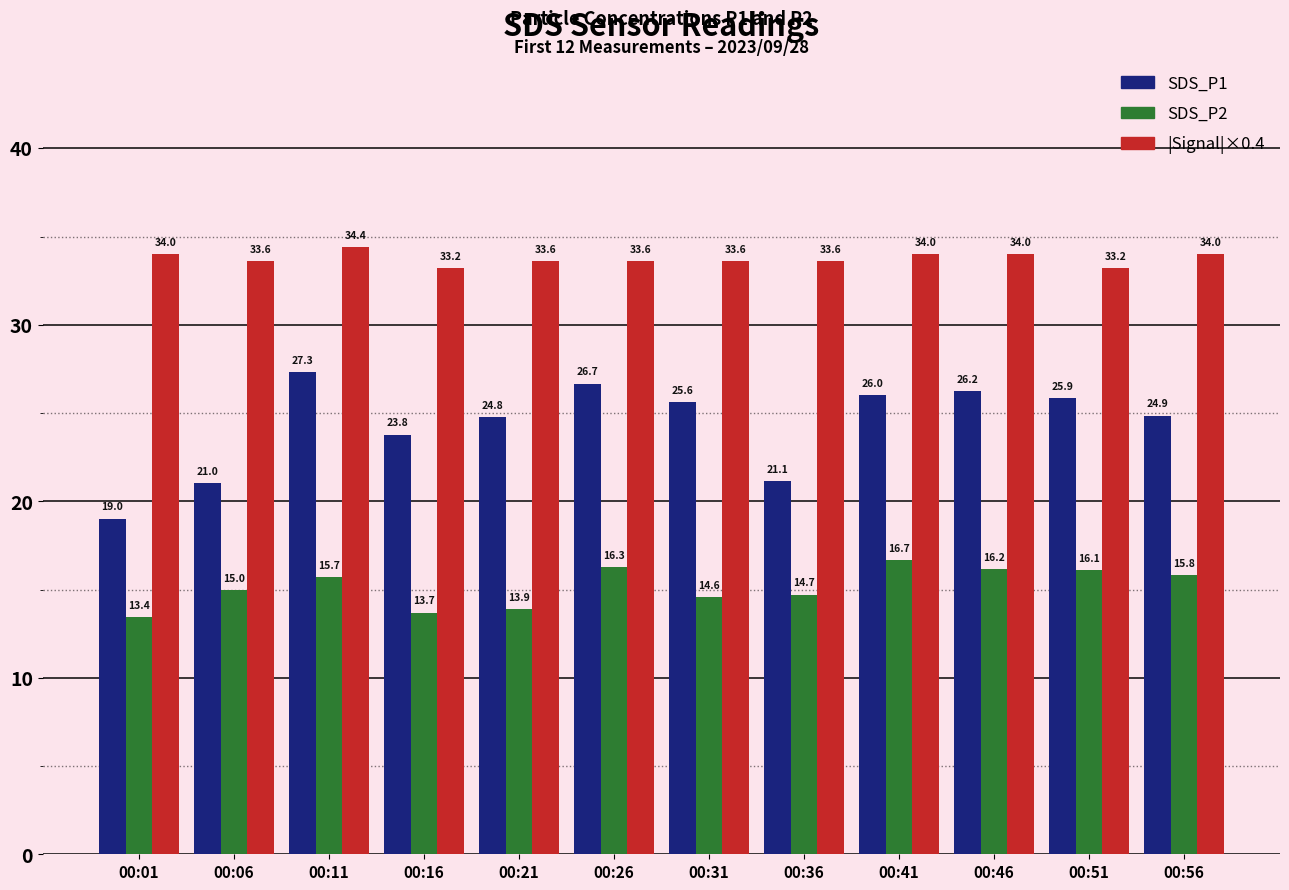

Are the bars horizontal?

No